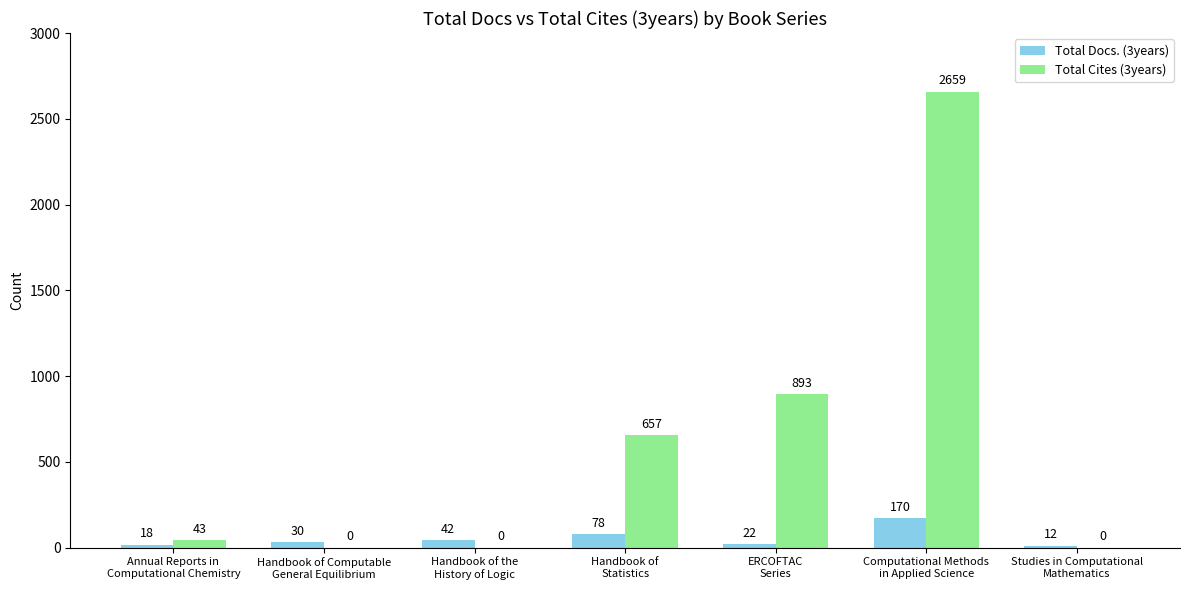

What are all the series names shown in the legend?

Total Docs. (3years), Total Cites (3years)